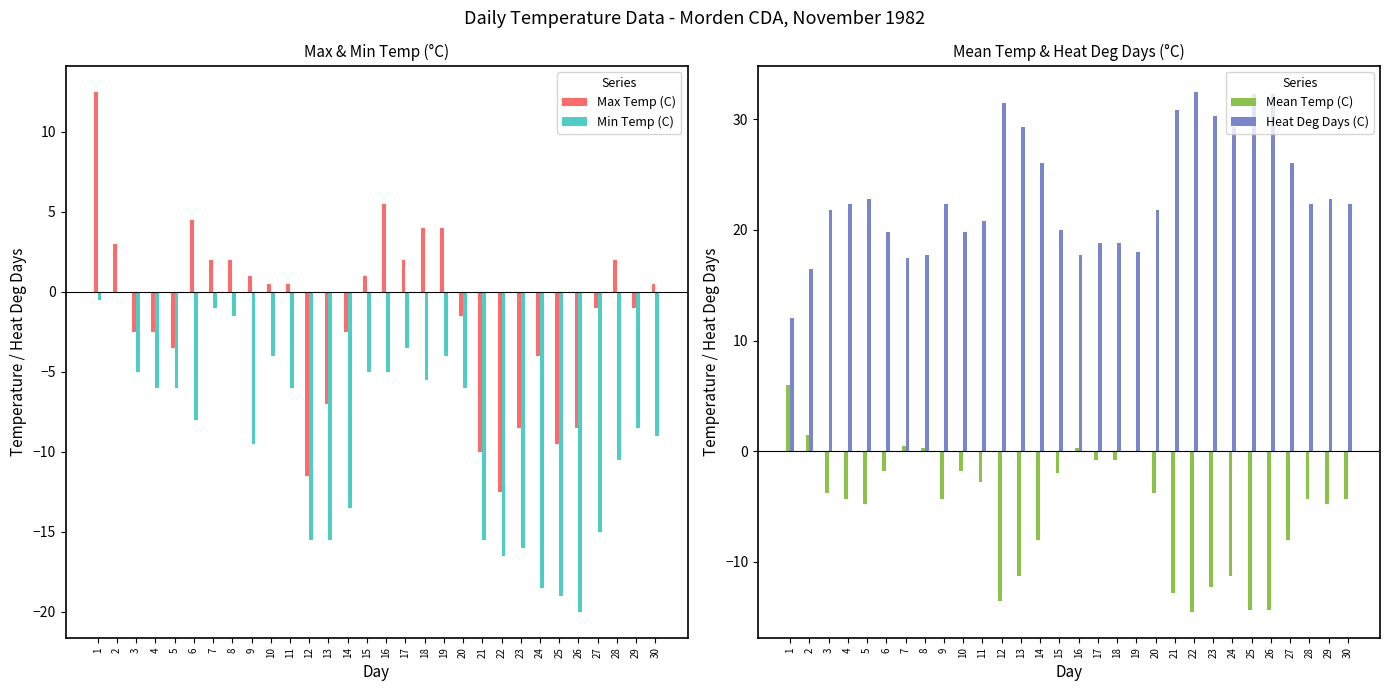

What is the sum of all Mean Temp (C) values?

-156.1